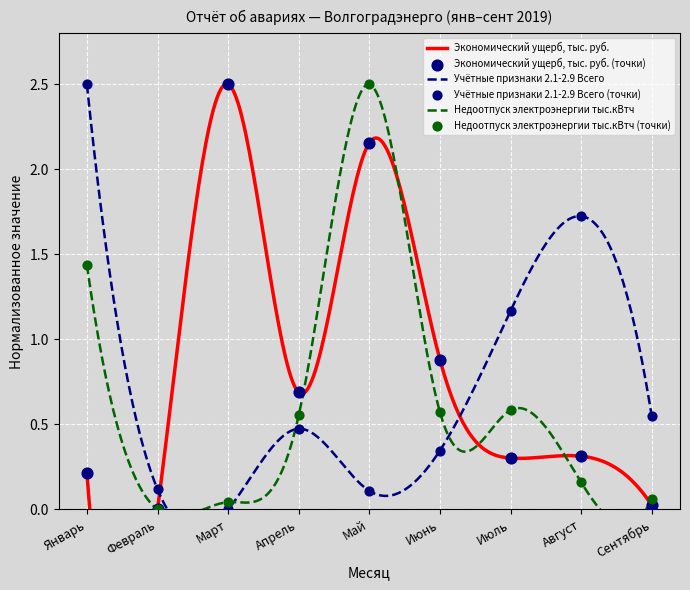

At how many categories does at least one series exceed 2?

3